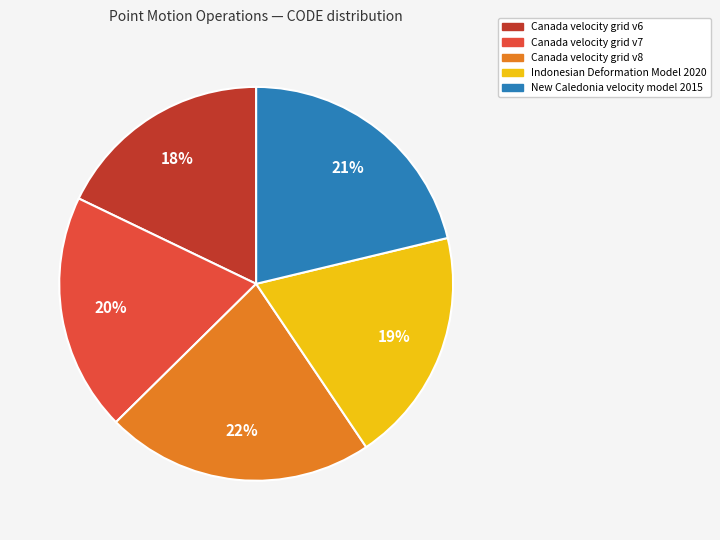

Between Indonesian Deformation Model 2020 and New Caledonia velocity model 2015, which is larger?

New Caledonia velocity model 2015